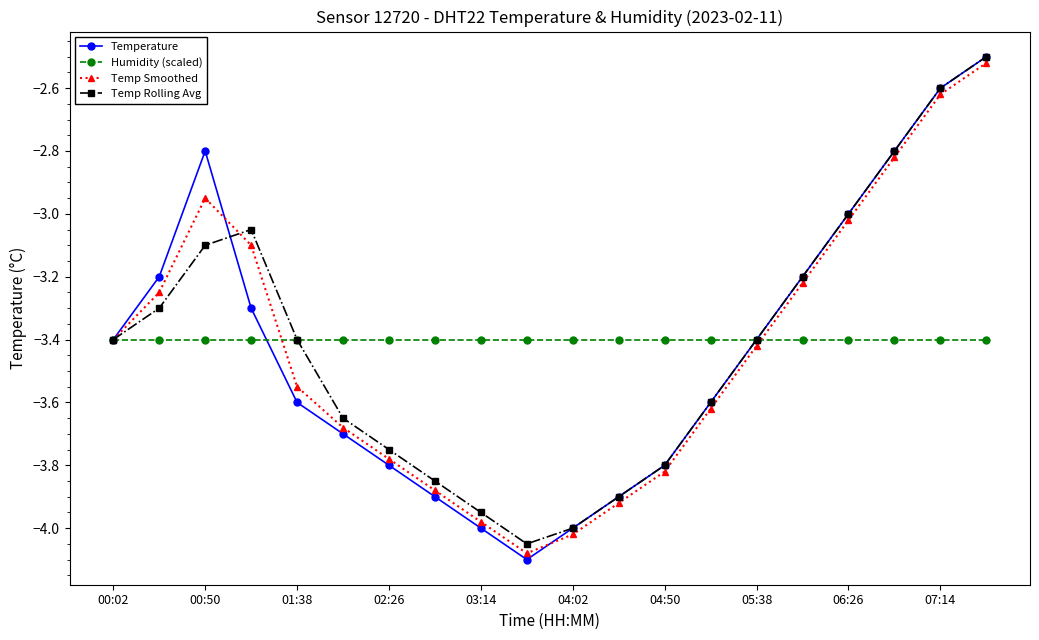

Which series has the largest range (max minus min)?

Temperature